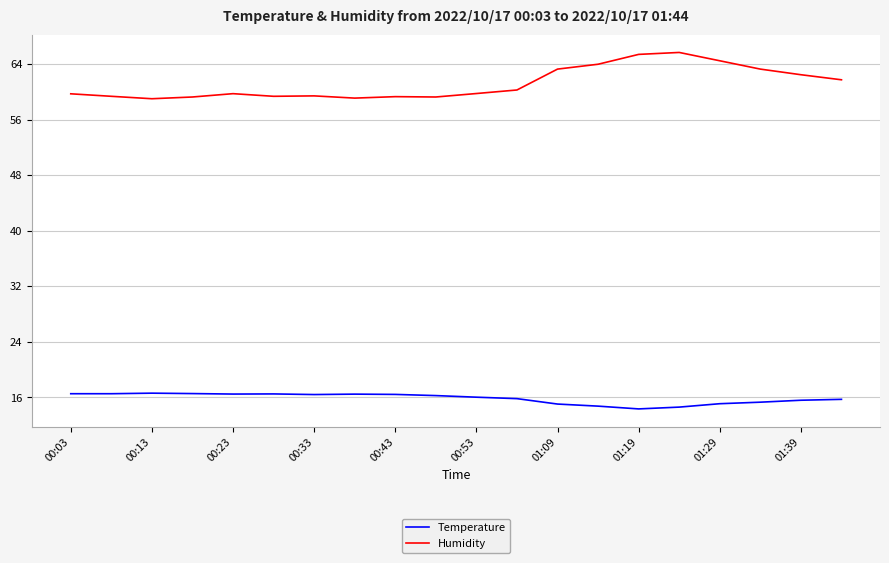

True or false: Temperature and Humidity cross at least once.

False